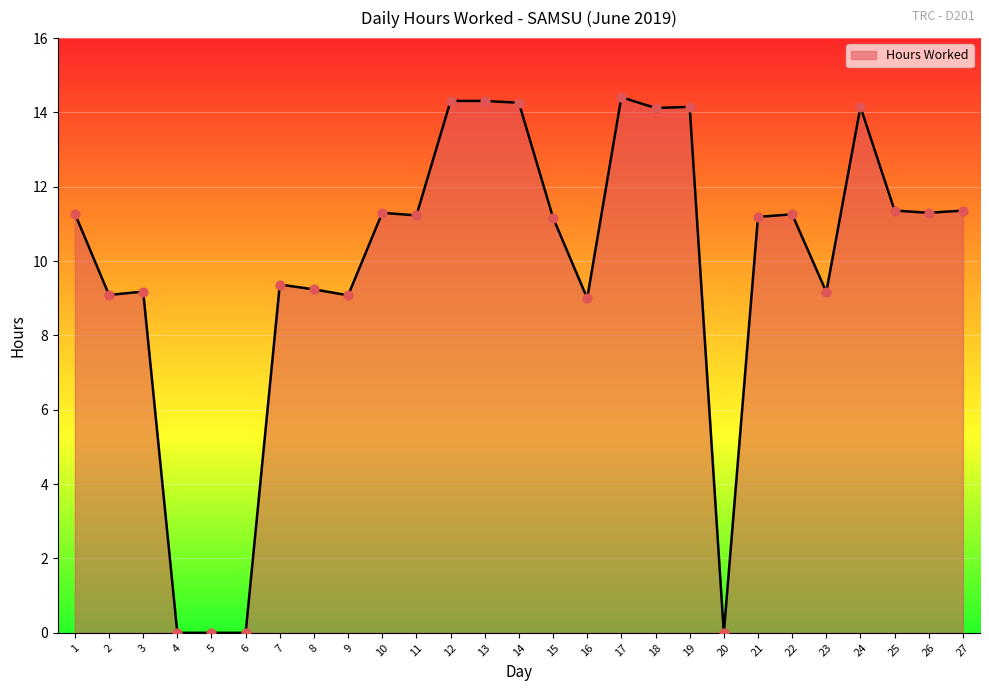

What is the ratio of the value at 11 to the value at 17?

0.8